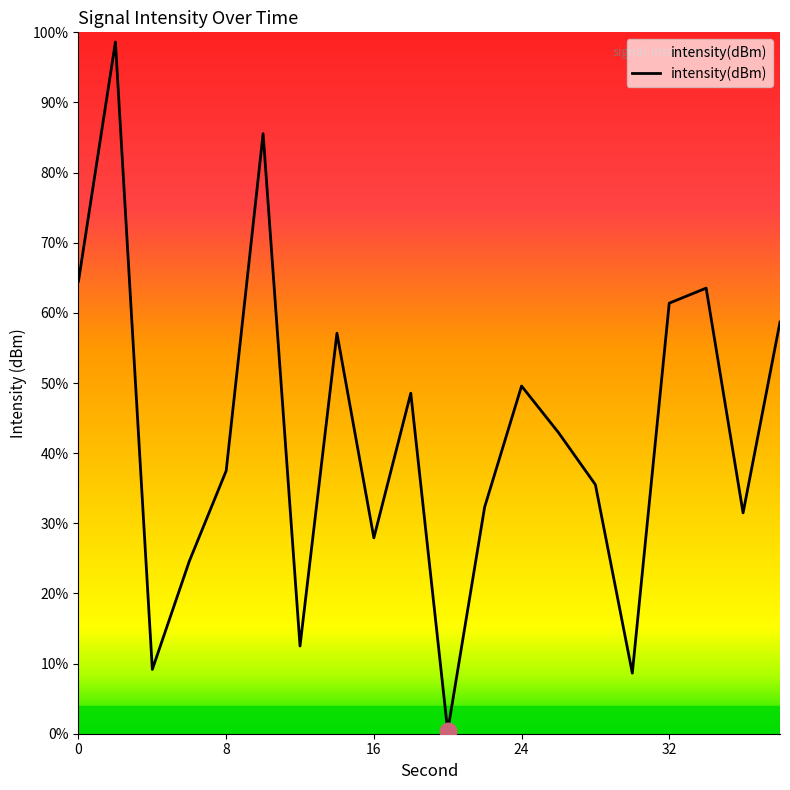

How many interior local valleys (lower than both neighbors) does the data have?

6